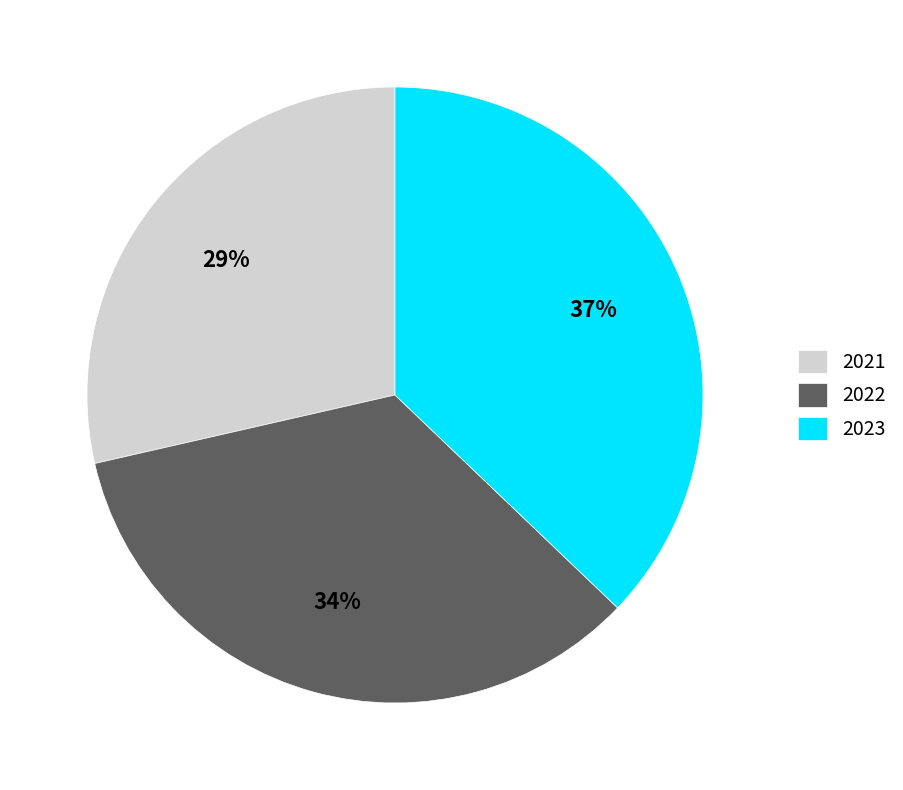

Which category has the smallest portion of the pie?

2021